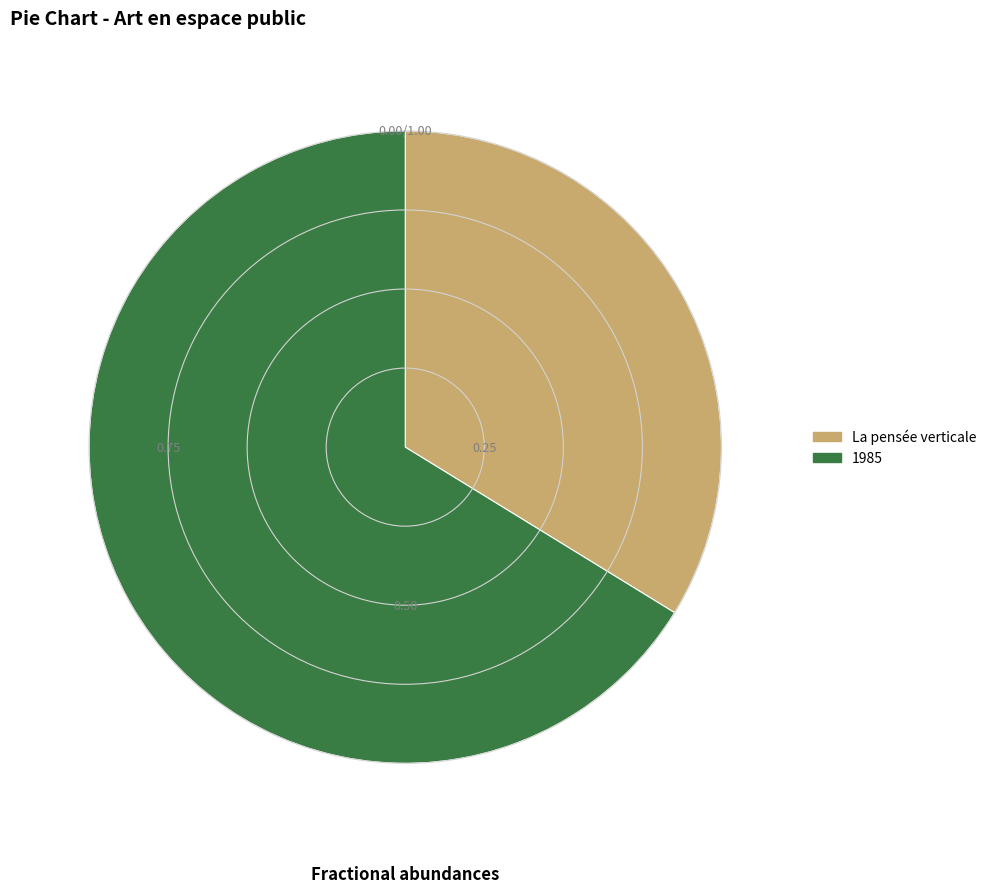

Which slice is the largest?

1985